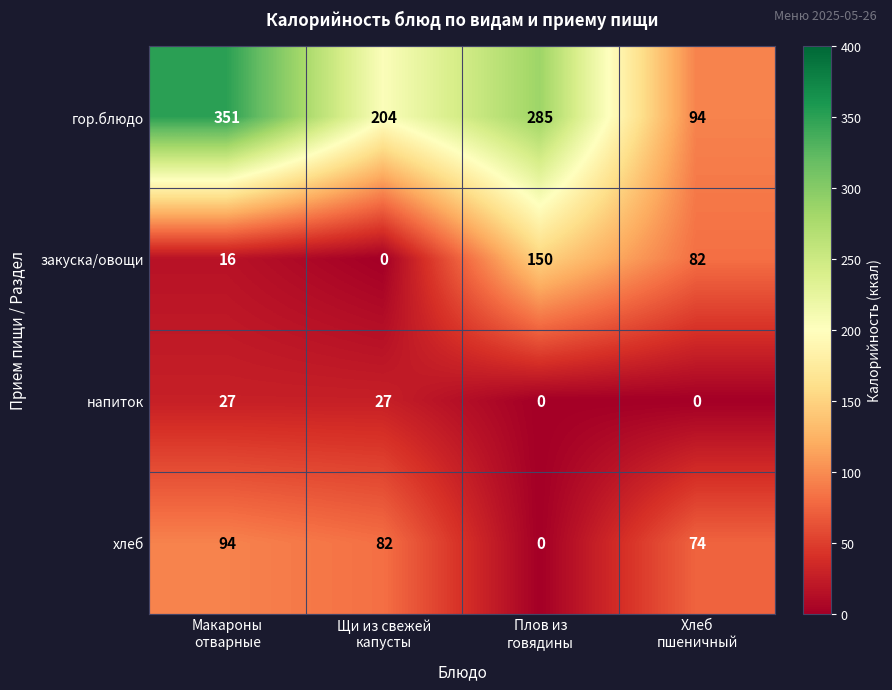

How many series are shown in this chart?

4